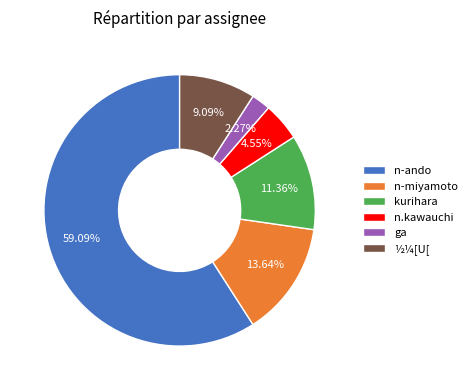

To the nearest percent, what is the difference between the largest and smallest slice percentages?

57%